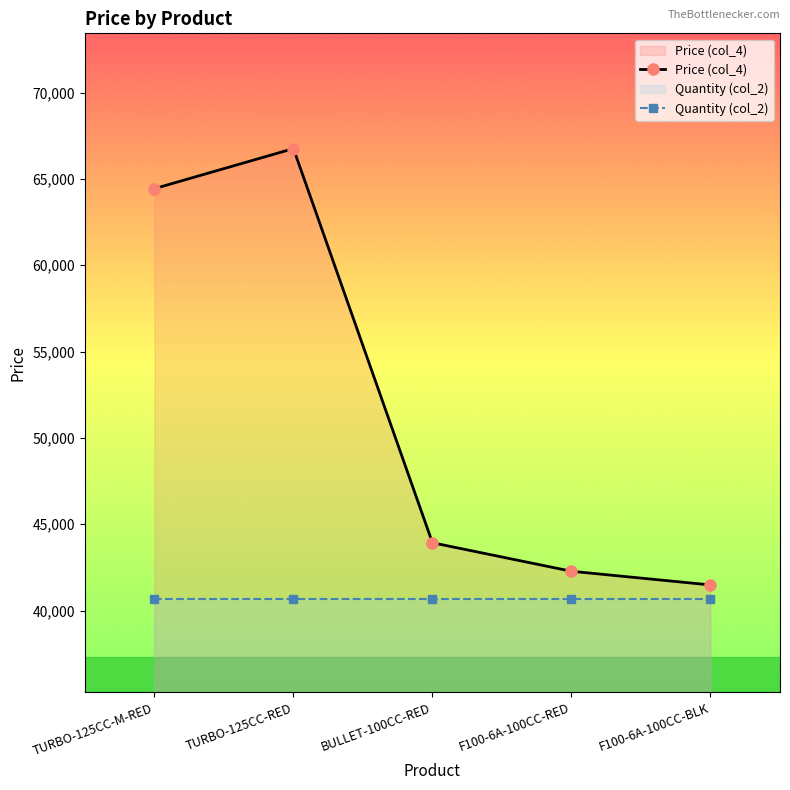

What is the label of the 5th point from the right?

TURBO-125CC-M-RED